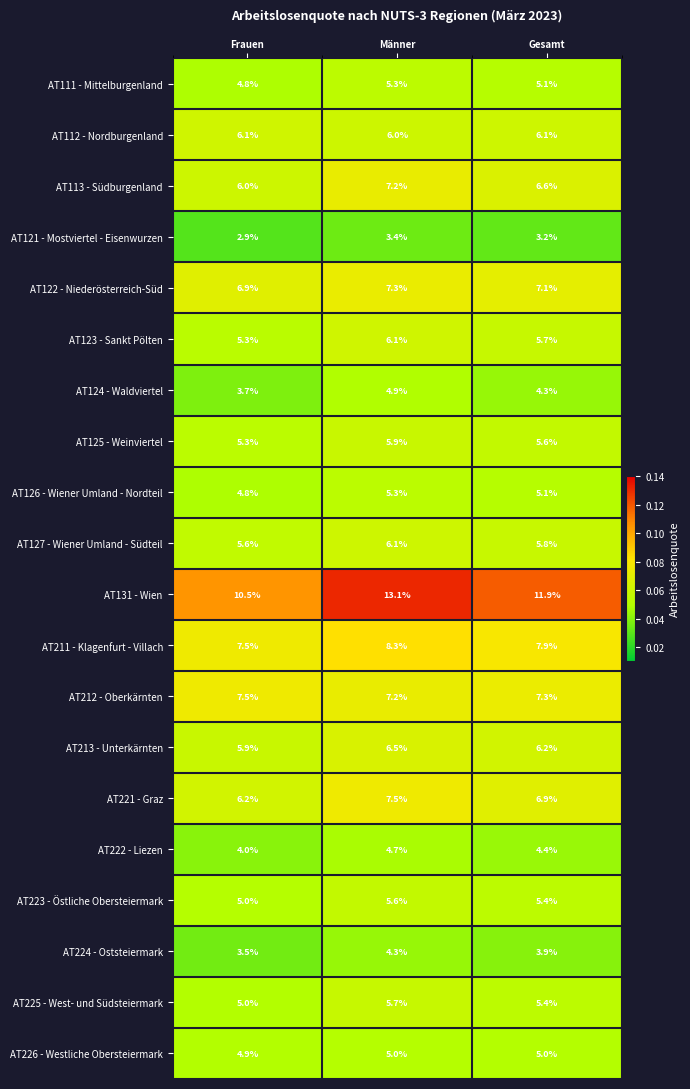

What is the difference between the maximum and minimum values in the AT127 - Wiener Umland - Südteil series?

0.5